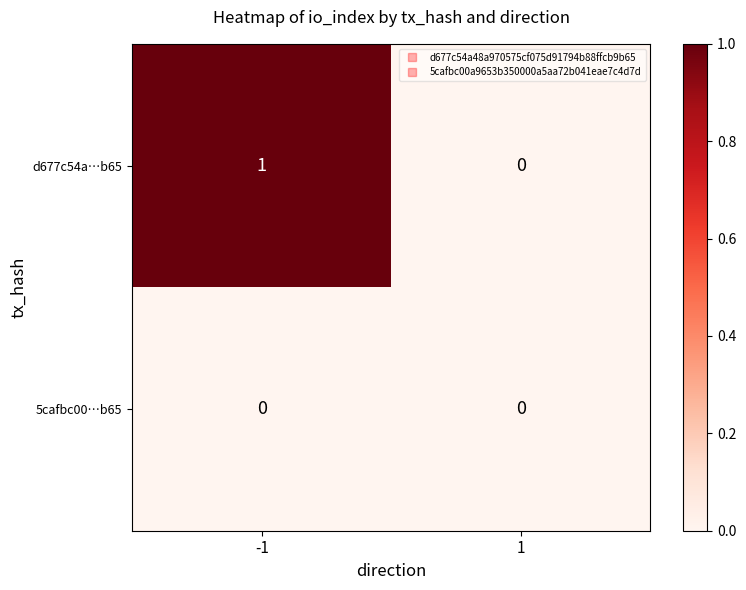

Which series has the widest spread of values?

d677c54a…b65